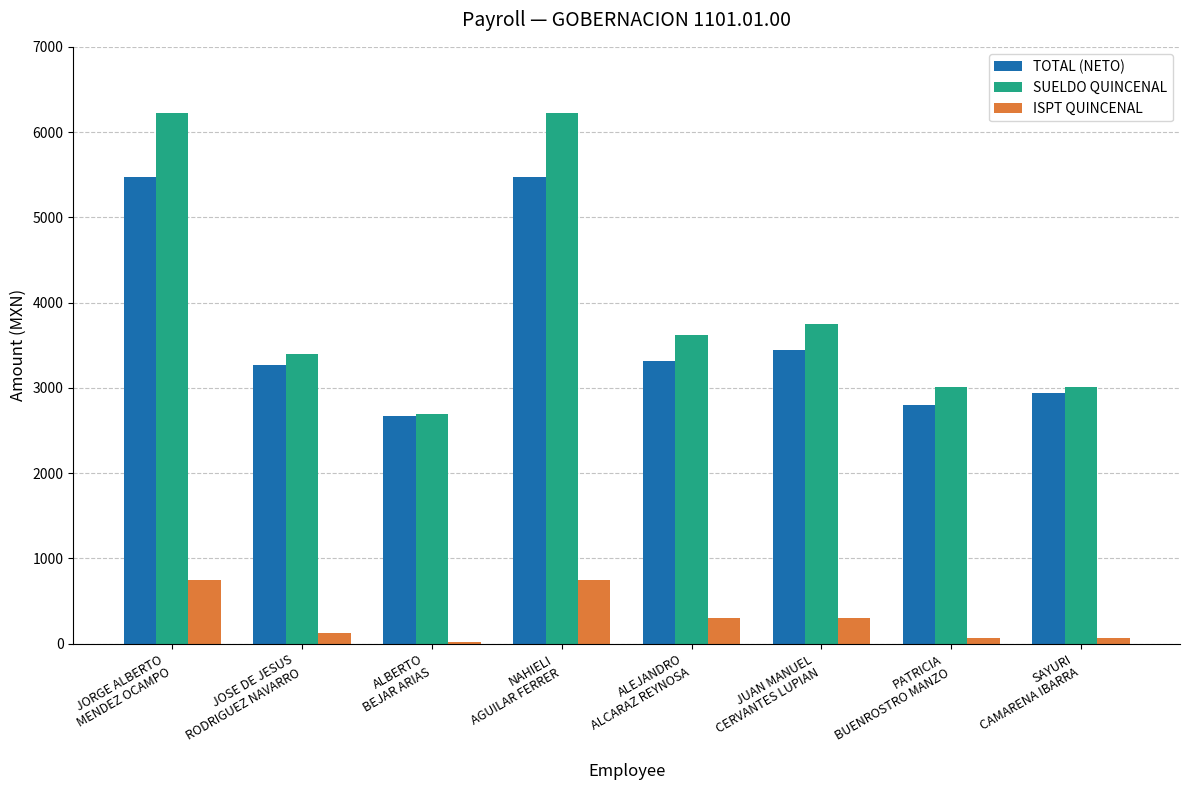

Which series has the largest total across all categories?

SUELDO QUINCENAL